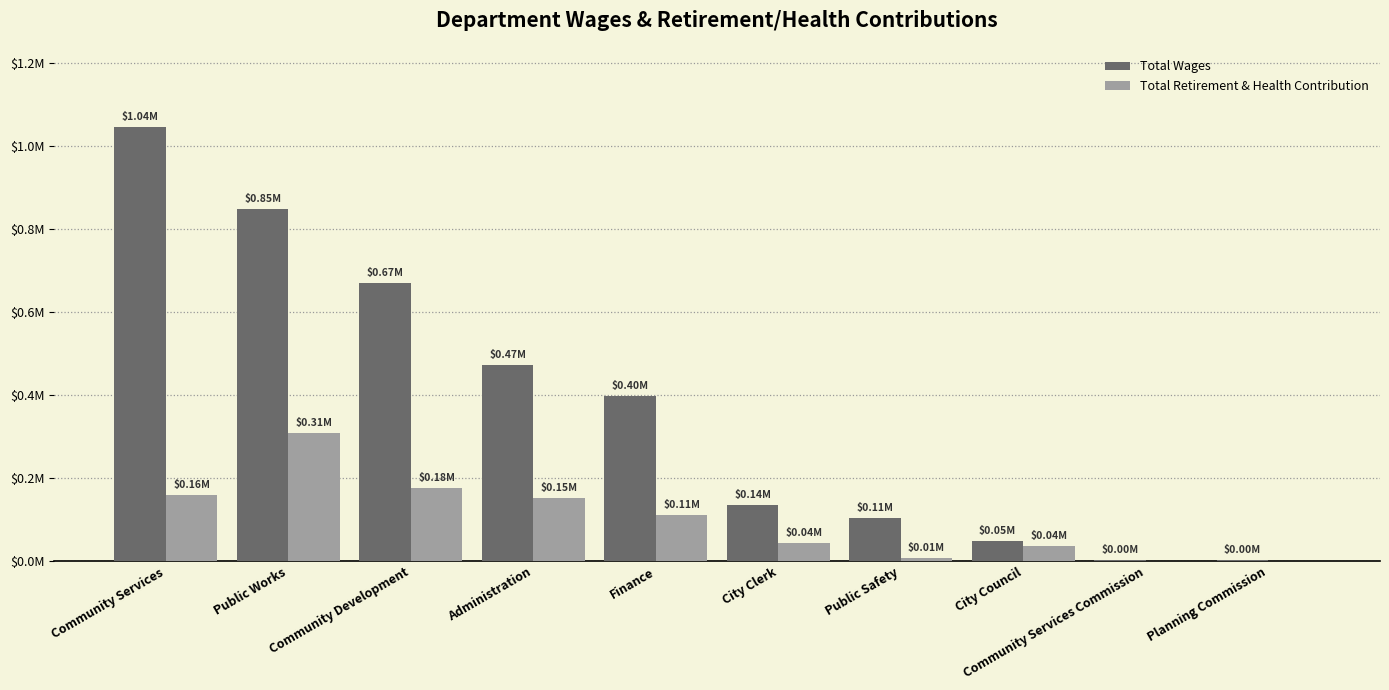

Which series has the largest total across all categories?

Total Wages